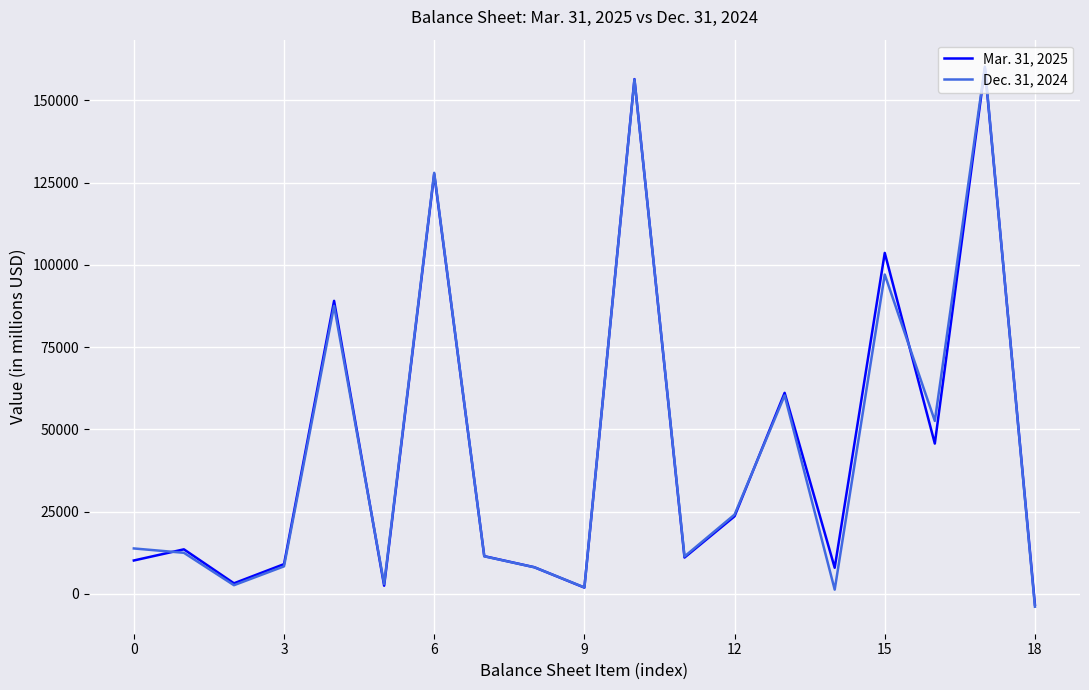

What is the difference between the maximum and second lowest values in the Dec. 31, 2024 series?

158999